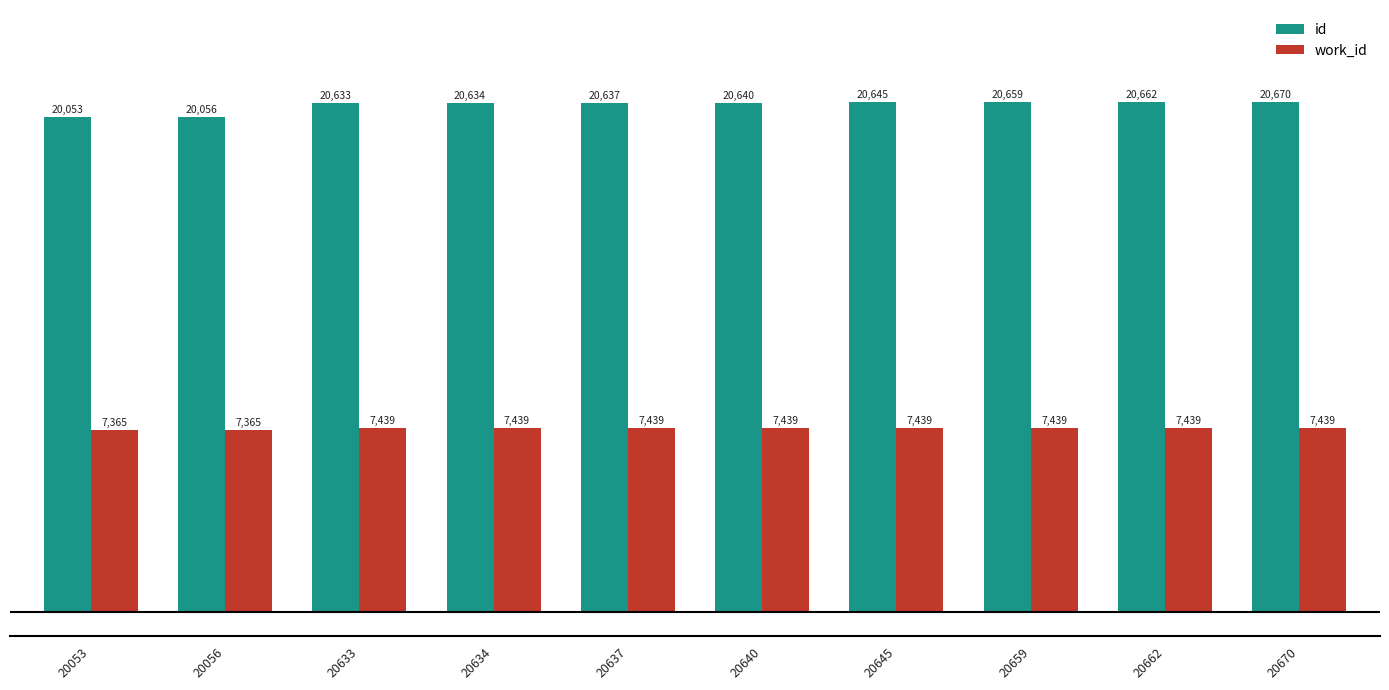

What is the difference between the highest and lowest values at 20056?

12691